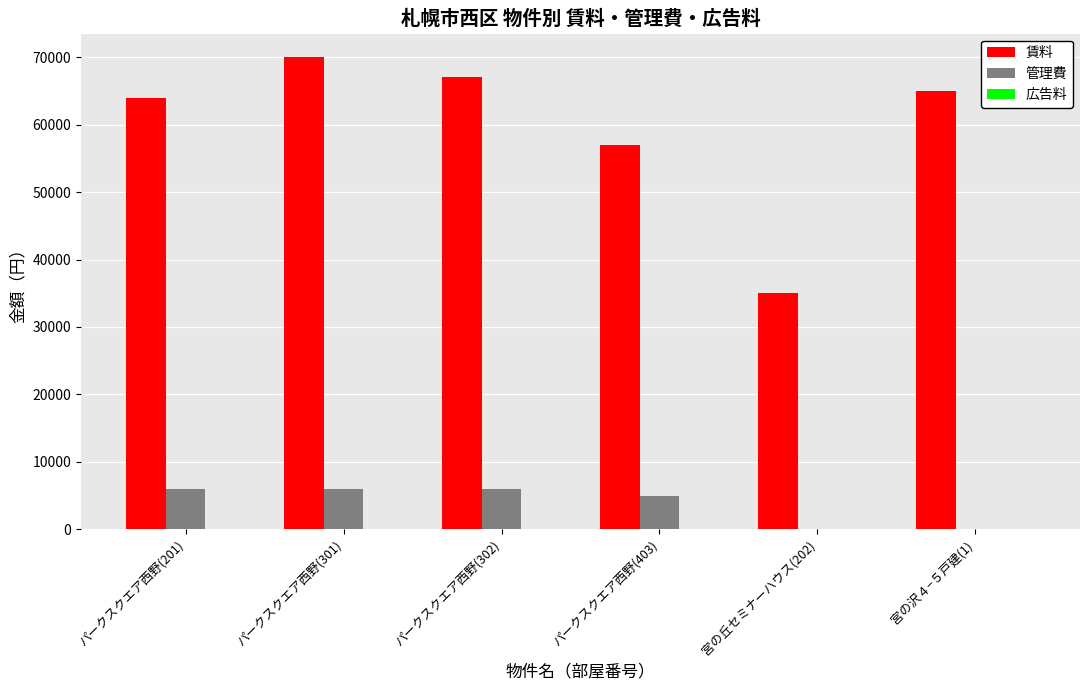

What is the sum of all 賃料 values?

358000